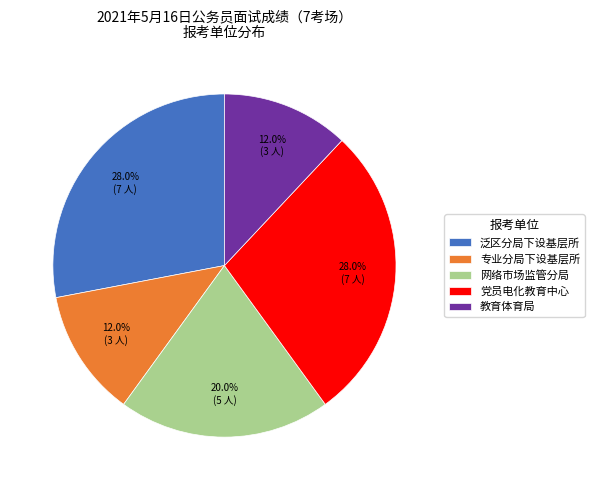

Is there any slice that represents more than half of the pie?

No